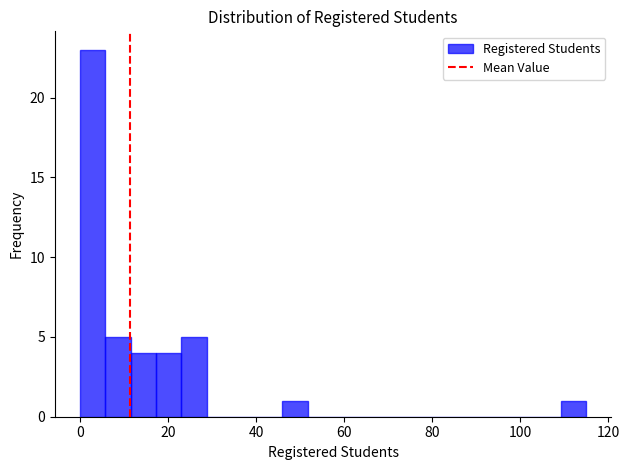

Read against the x-axis, roughly where is the centre of the tallest bar?

2